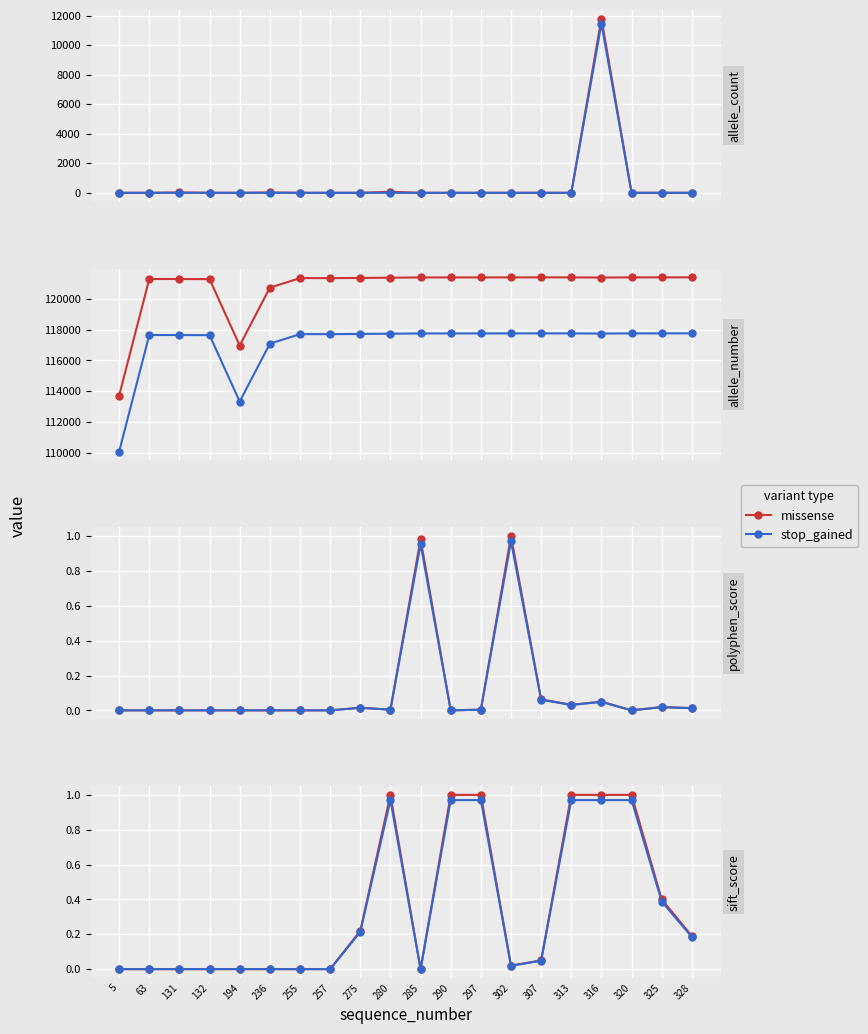

List the series in order of their peak value, lowest first.

stop_gained, missense